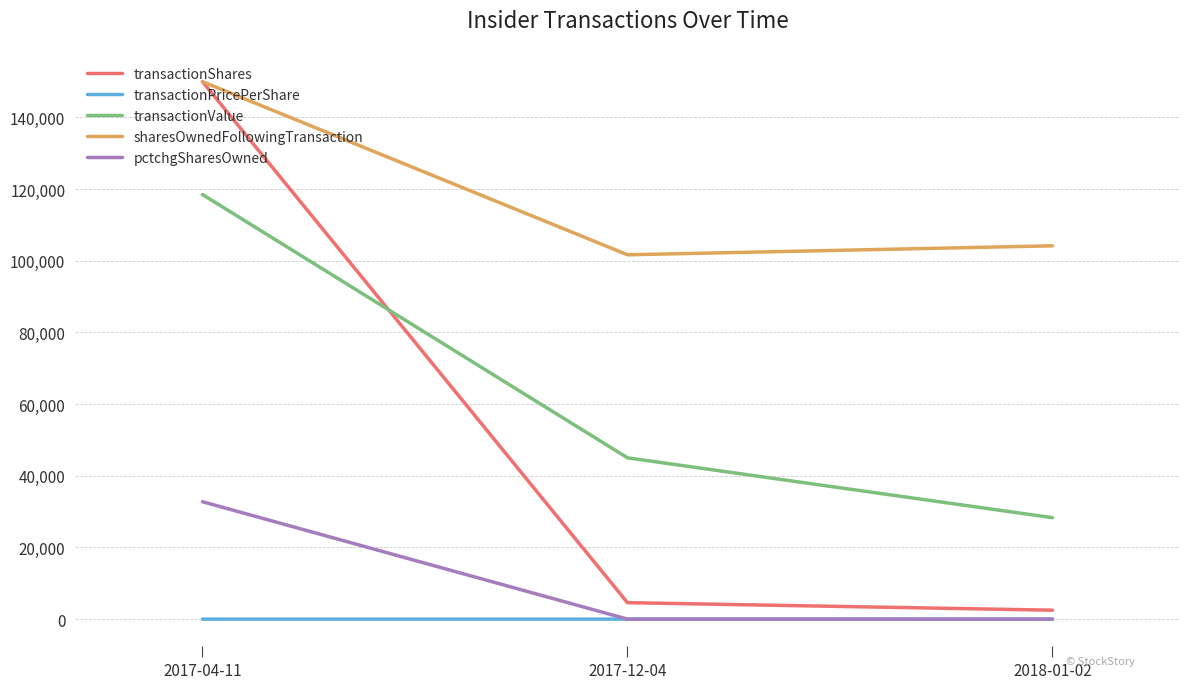

What are all the series names shown in the legend?

transactionShares, transactionPricePerShare, transactionValue, sharesOwnedFollowingTransaction, pctchgSharesOwned